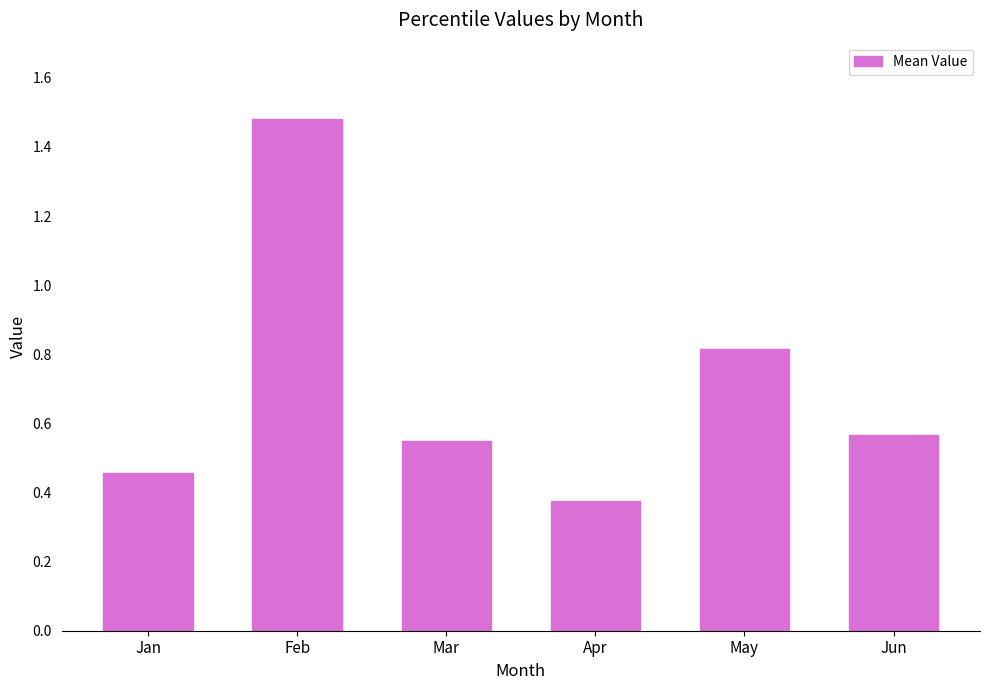

How many bars are there in total?

6